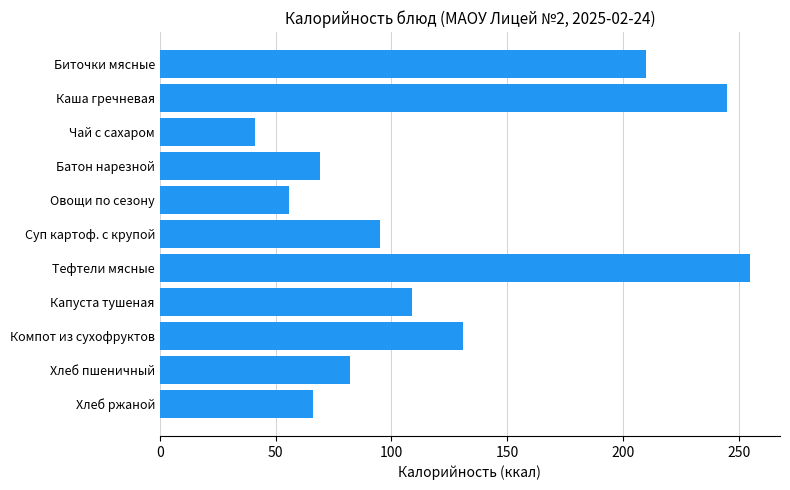

Rank the categories by value from highest to lowest.

Тефтели мясные, Каша гречневая, Биточки мясные, Компот из сухофруктов, Капуста тушеная, Суп картоф. с крупой, Хлеб пшеничный, Батон нарезной, Хлеб ржаной, Овощи по сезону, Чай с сахаром